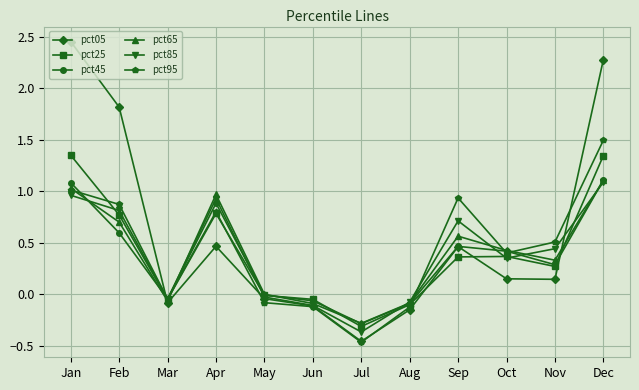

What is the sum of all pct05 values?

6.9